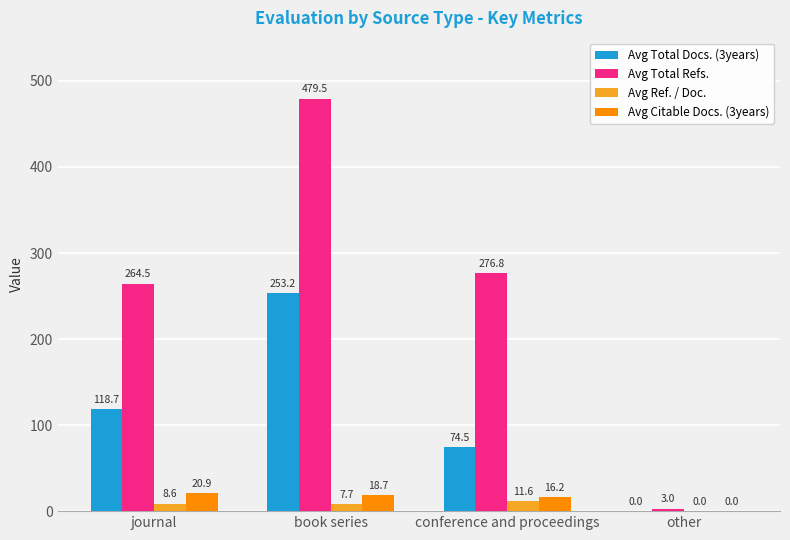

How many distinct data groups are displayed?

4